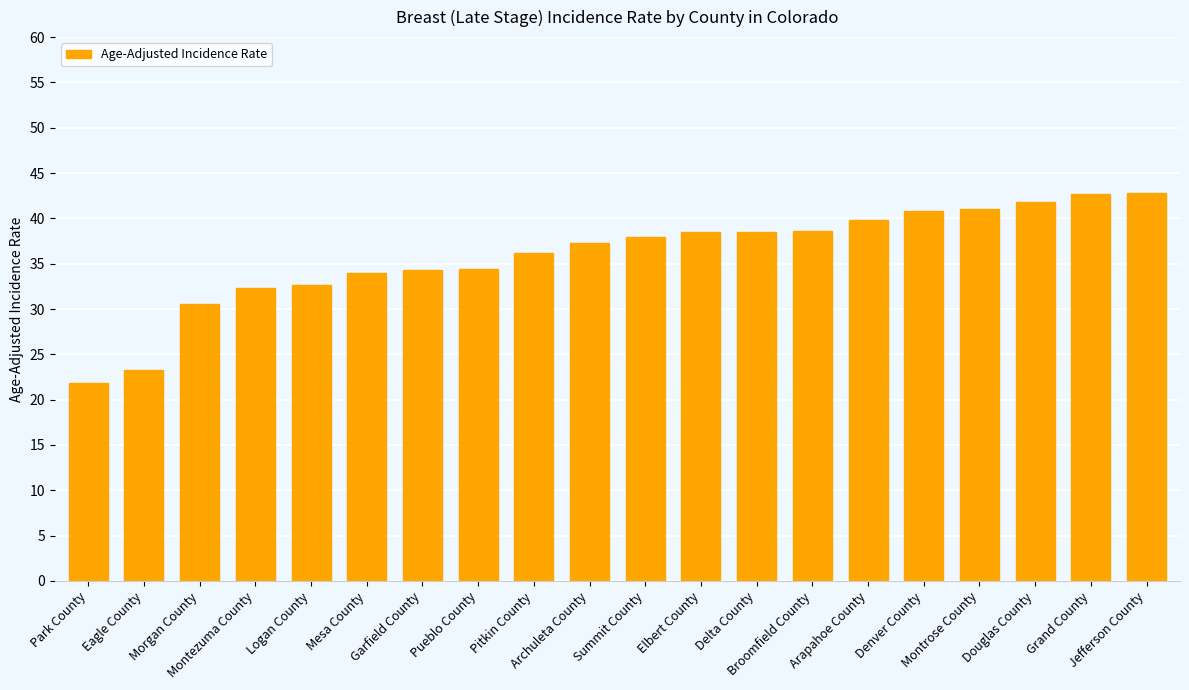

Read the value at Grand County.

42.7